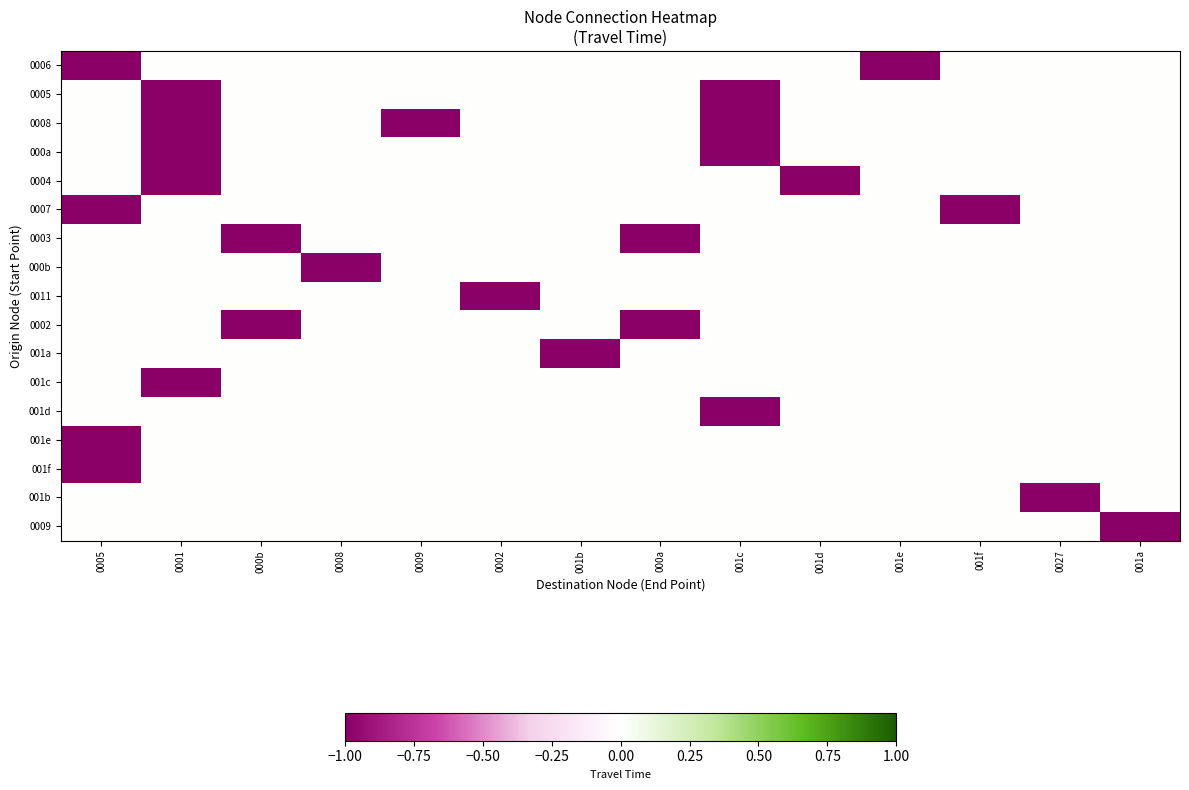

Reading left to right, what are all the values shown in this chart?

0006: 0005=-1	0001=0	000b=0	0008=0	0009=0	0002=0	001b=0	000a=0	001c=0	001d=0	001e=-1	001f=0	0027=0	001a=0
0005: 0005=0	0001=-1	000b=0	0008=0	0009=0	0002=0	001b=0	000a=0	001c=-1	001d=0	001e=0	001f=0	0027=0	001a=0
0008: 0005=0	0001=-1	000b=0	0008=0	0009=-1	0002=0	001b=0	000a=0	001c=-1	001d=0	001e=0	001f=0	0027=0	001a=0
000a: 0005=0	0001=-1	000b=0	0008=0	0009=0	0002=0	001b=0	000a=0	001c=-1	001d=0	001e=0	001f=0	0027=0	001a=0
0004: 0005=0	0001=-1	000b=0	0008=0	0009=0	0002=0	001b=0	000a=0	001c=0	001d=-1	001e=0	001f=0	0027=0	001a=0
0007: 0005=-1	0001=0	000b=0	0008=0	0009=0	0002=0	001b=0	000a=0	001c=0	001d=0	001e=0	001f=-1	0027=0	001a=0
0003: 0005=0	0001=0	000b=-1	0008=0	0009=0	0002=0	001b=0	000a=-1	001c=0	001d=0	001e=0	001f=0	0027=0	001a=0
000b: 0005=0	0001=0	000b=0	0008=-1	0009=0	0002=0	001b=0	000a=0	001c=0	001d=0	001e=0	001f=0	0027=0	001a=0
0011: 0005=0	0001=0	000b=0	0008=0	0009=0	0002=-1	001b=0	000a=0	001c=0	001d=0	001e=0	001f=0	0027=0	001a=0
0002: 0005=0	0001=0	000b=-1	0008=0	0009=0	0002=0	001b=0	000a=-1	001c=0	001d=0	001e=0	001f=0	0027=0	001a=0
001a: 0005=0	0001=0	000b=0	0008=0	0009=0	0002=0	001b=-1	000a=0	001c=0	001d=0	001e=0	001f=0	0027=0	001a=0
001c: 0005=0	0001=-1	000b=0	0008=0	0009=0	0002=0	001b=0	000a=0	001c=0	001d=0	001e=0	001f=0	0027=0	001a=0
001d: 0005=0	0001=0	000b=0	0008=0	0009=0	0002=0	001b=0	000a=0	001c=-1	001d=0	001e=0	001f=0	0027=0	001a=0
001e: 0005=-1	0001=0	000b=0	0008=0	0009=0	0002=0	001b=0	000a=0	001c=0	001d=0	001e=0	001f=0	0027=0	001a=0
001f: 0005=-1	0001=0	000b=0	0008=0	0009=0	0002=0	001b=0	000a=0	001c=0	001d=0	001e=0	001f=0	0027=0	001a=0
001b: 0005=0	0001=0	000b=0	0008=0	0009=0	0002=0	001b=0	000a=0	001c=0	001d=0	001e=0	001f=0	0027=-1	001a=0
0009: 0005=0	0001=0	000b=0	0008=0	0009=0	0002=0	001b=0	000a=0	001c=0	001d=0	001e=0	001f=0	0027=0	001a=-1